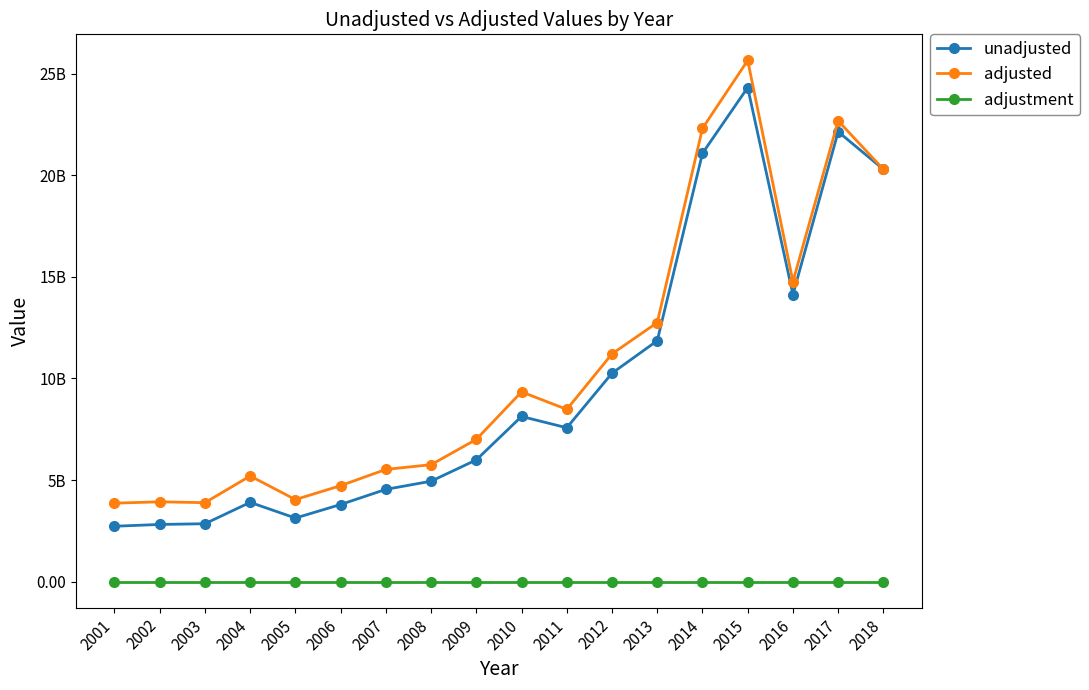

True or false: adjustment and unadjusted cross at least once.

False